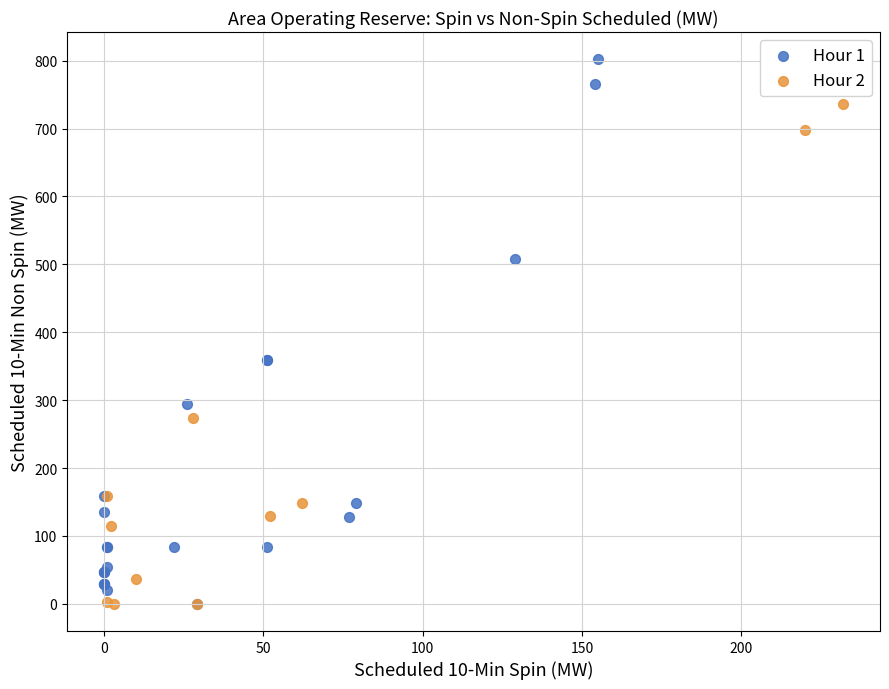

Which series has the widest spread of Y values?

Hour 1